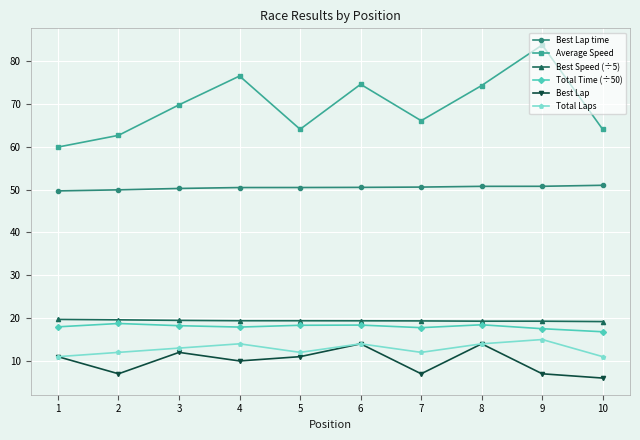

How many lines are shown in the chart?

6